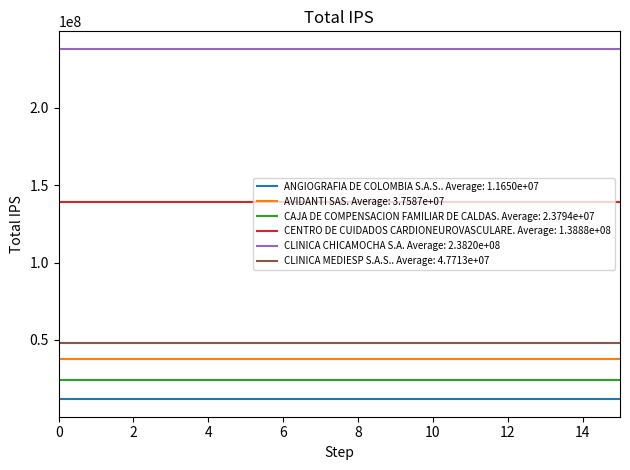

True or false: ANGIOGRAFIA DE COLOMBIA S.A.S.. Average: 1.1650e+07 and CLINICA MEDIESP S.A.S.. Average: 4.7713e+07 intersect in this chart.

False